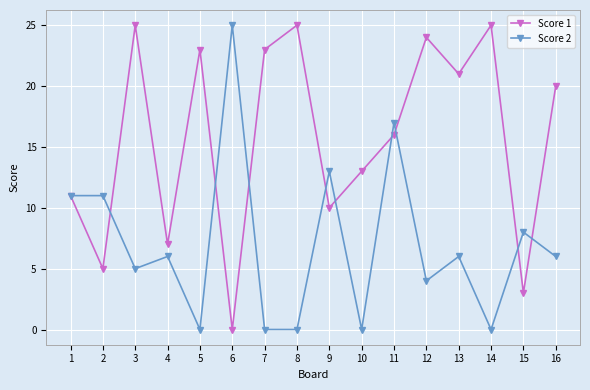

What is the spread (max minus min) of values at 6?

25